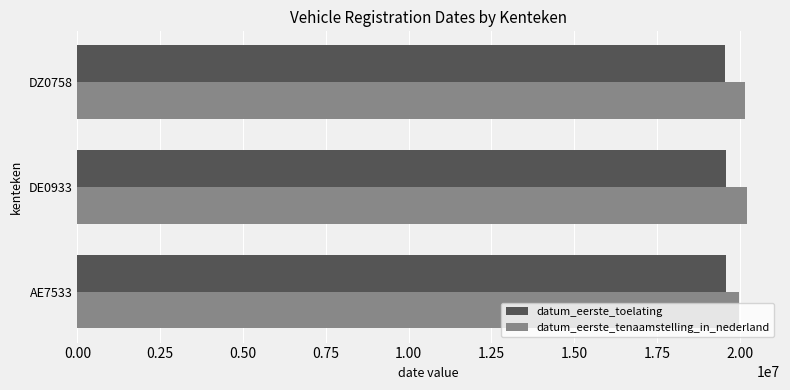

How many data points in datum_eerste_tenaamstelling_in_nederland are less than 20160107?

1